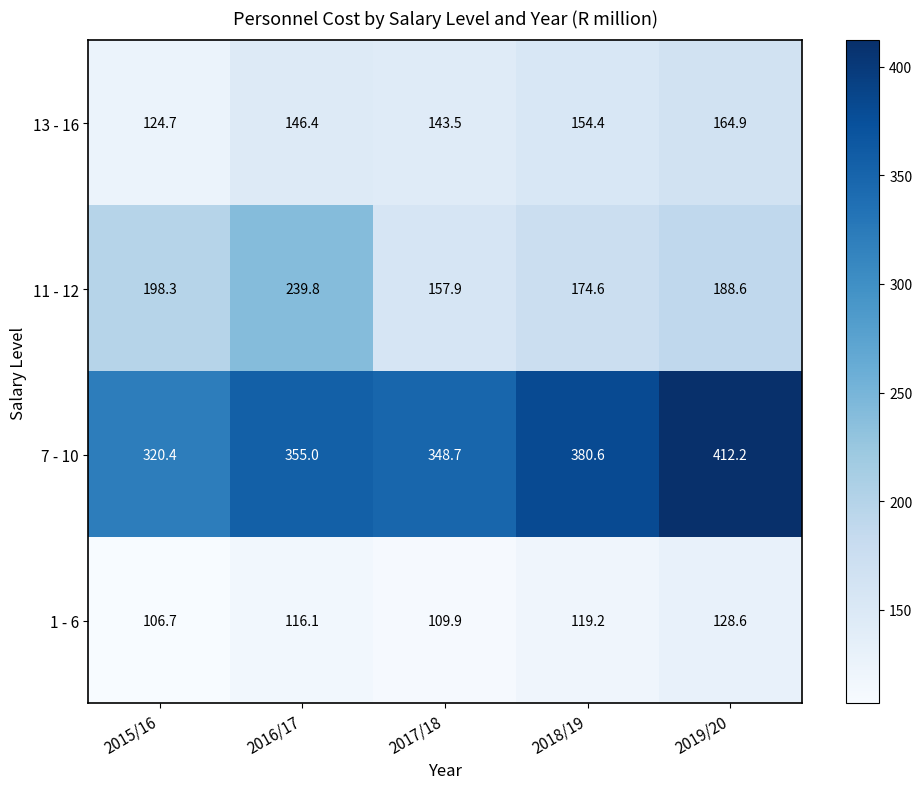

Which series has the largest total across all categories?

7 - 10